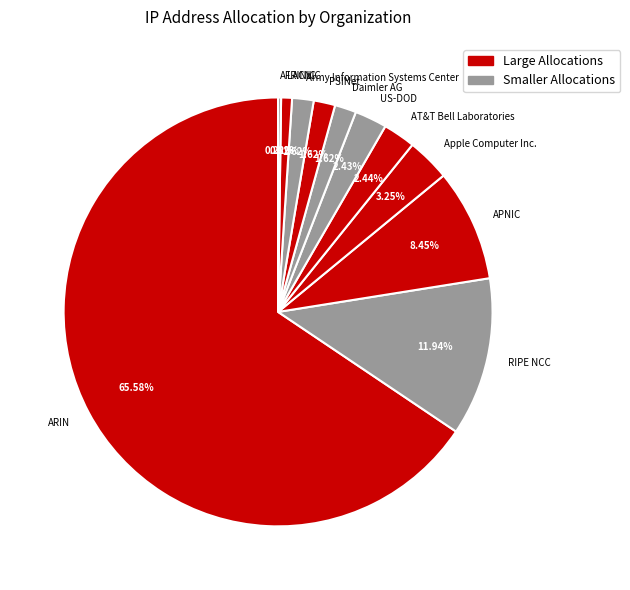

Does RIPE NCC account for over 50% of the chart?

No